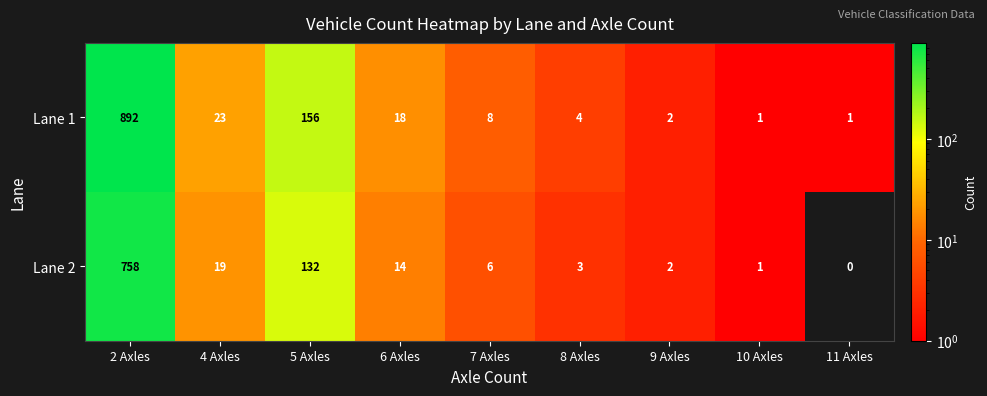

What is the total value across all series at 6 Axles?

32